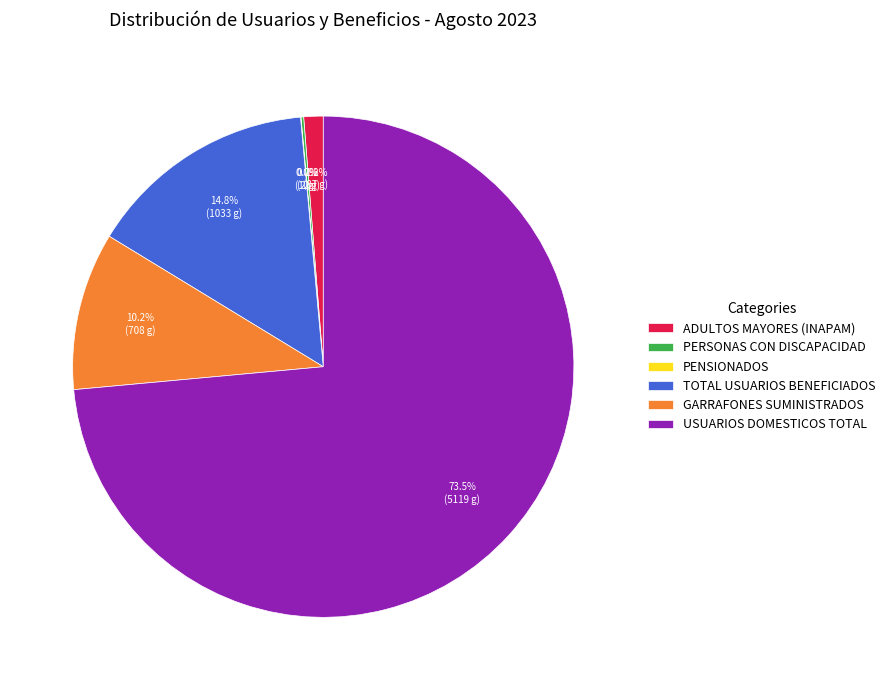

Which category has the biggest portion of the pie?

USUARIOS DOMESTICOS TOTAL